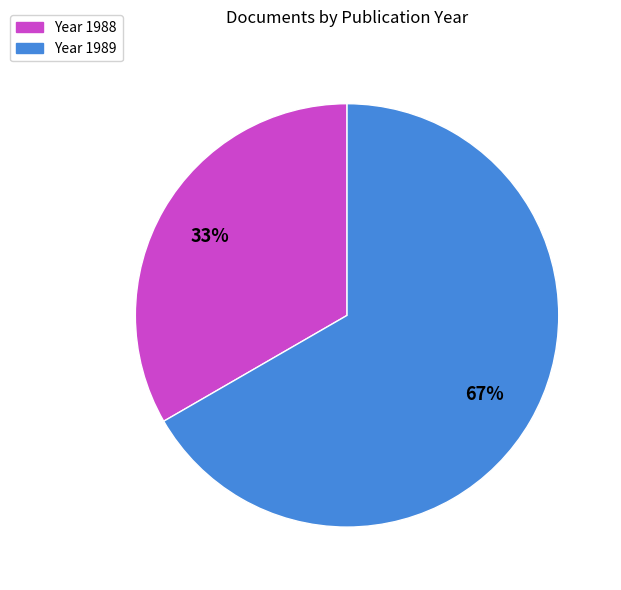

To the nearest percent, what is the average slice percentage?

50%